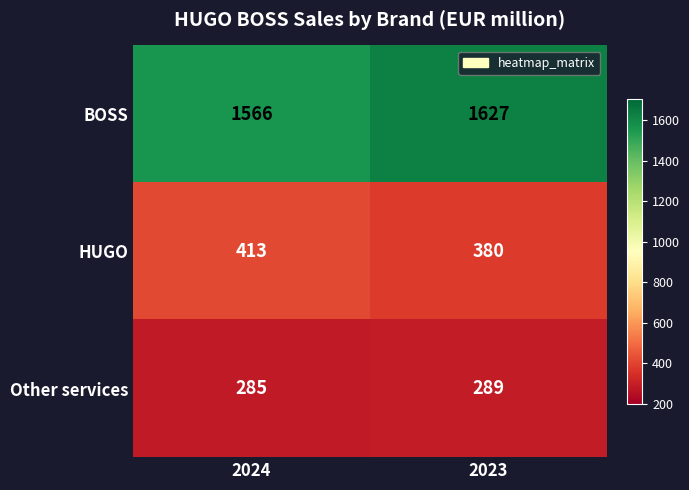

List the series in order of their peak value, lowest first.

Other services, HUGO, BOSS